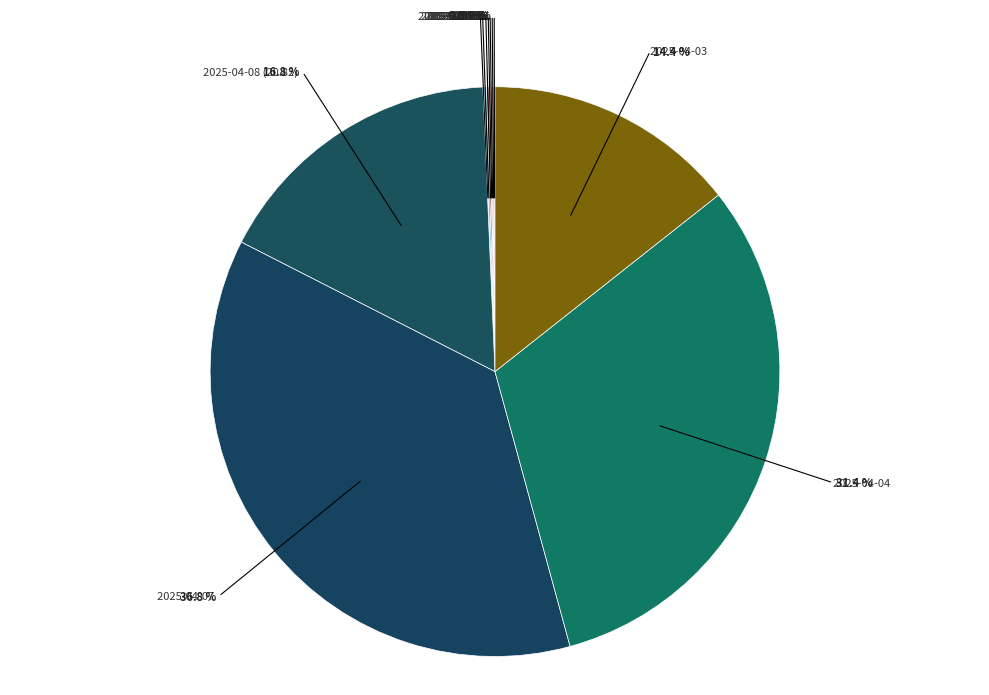

Does 2025-04-14 represent more than half of the total?

No